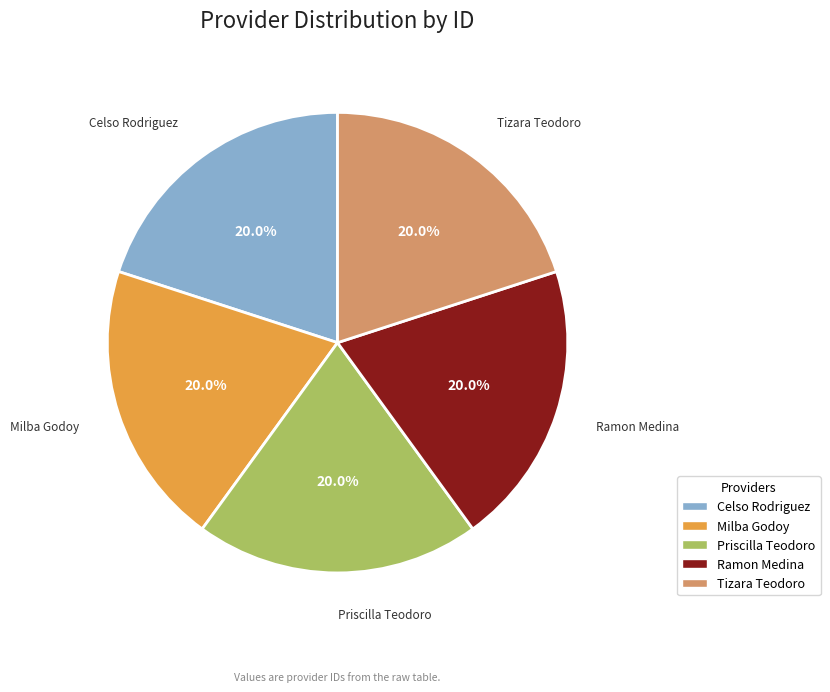

Is there any slice that represents more than half of the pie?

No